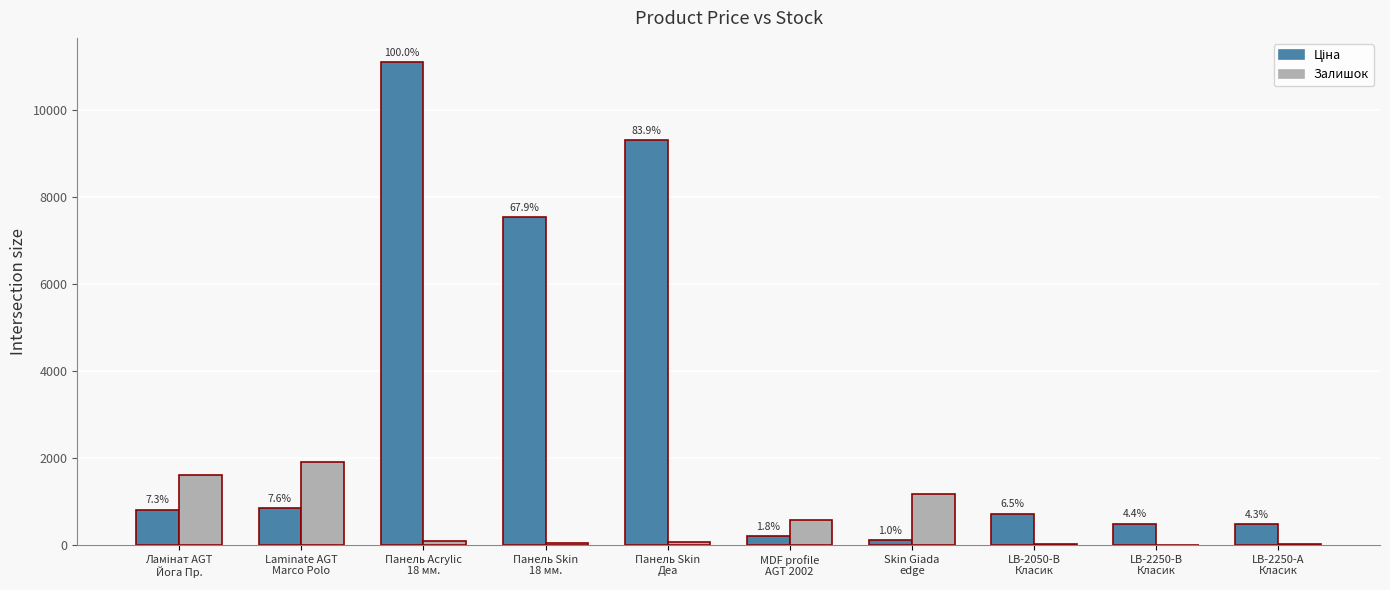

Which has a higher value, Панель Skin
Деа or Панель Acrylic
18 мм.?

Панель Acrylic
18 мм.